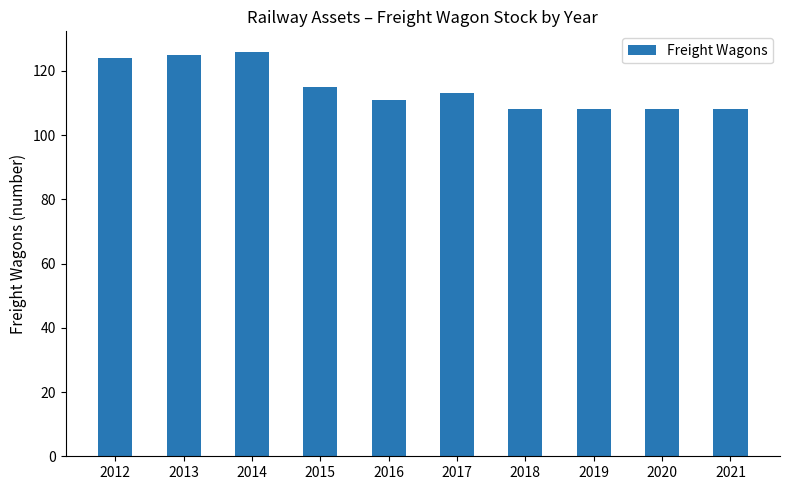

At which label is the value closest to 117?

2015